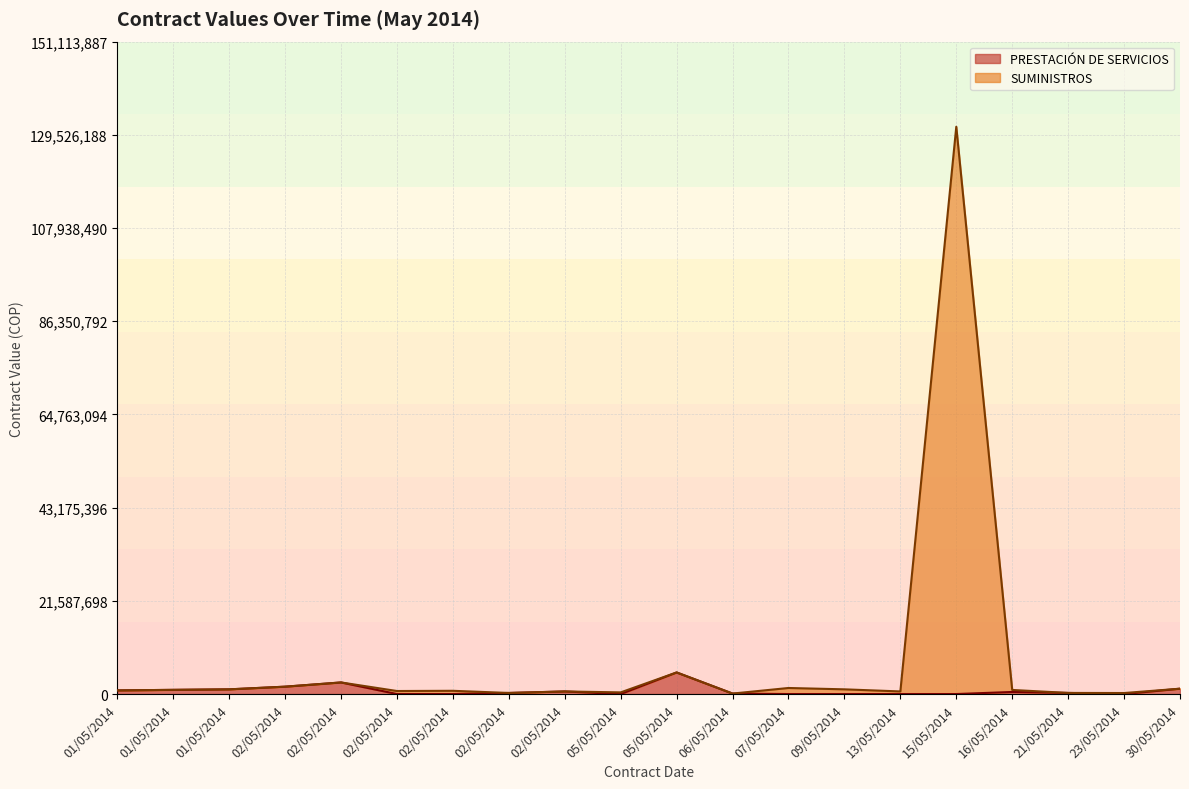

Which series has the largest range (max minus min)?

SUMINISTROS